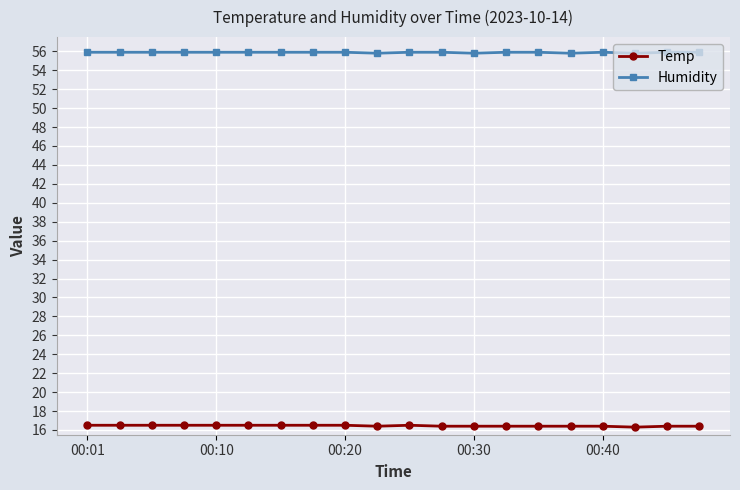

List the series in order of their peak value, lowest first.

Temp, Humidity